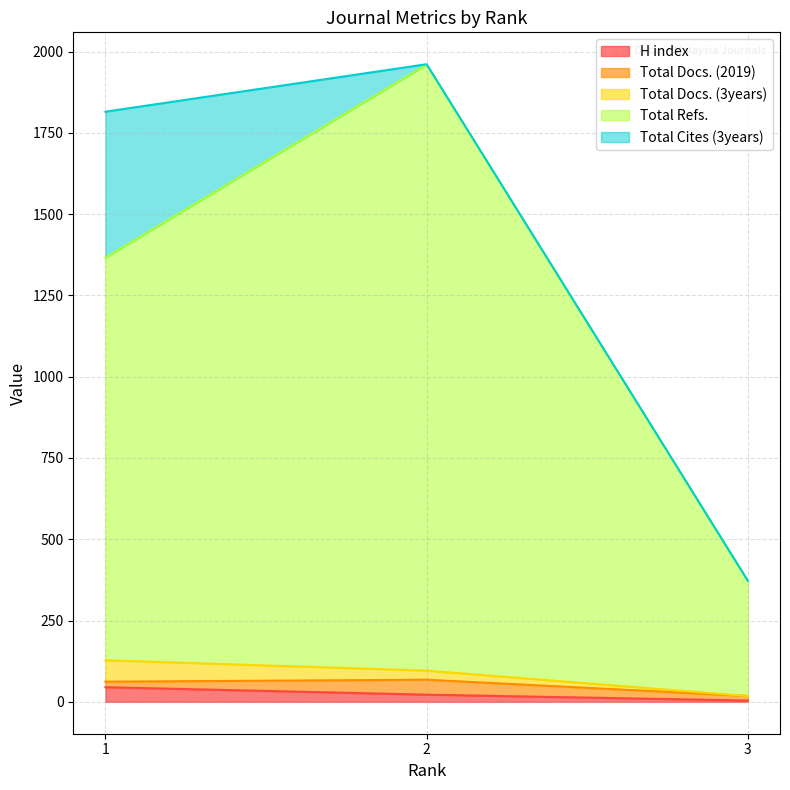

What is the maximum value shown in the chart?

1864